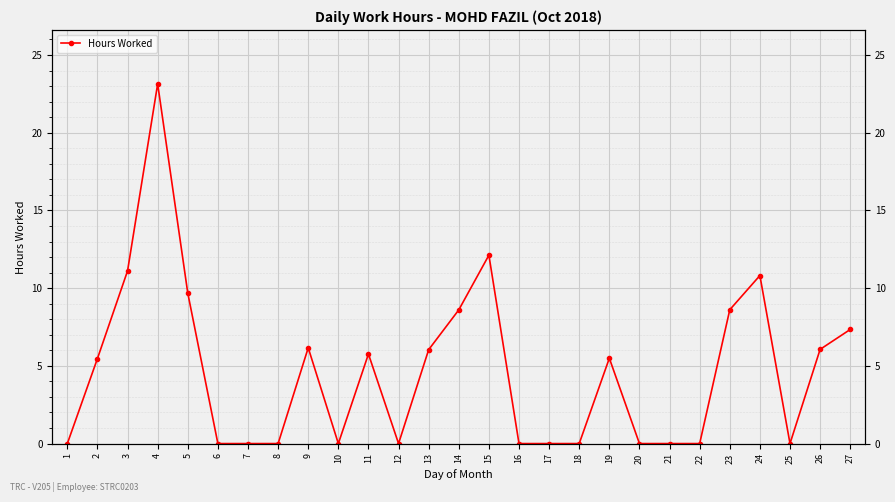

What is the change in value from 15 to 18?

-12.1